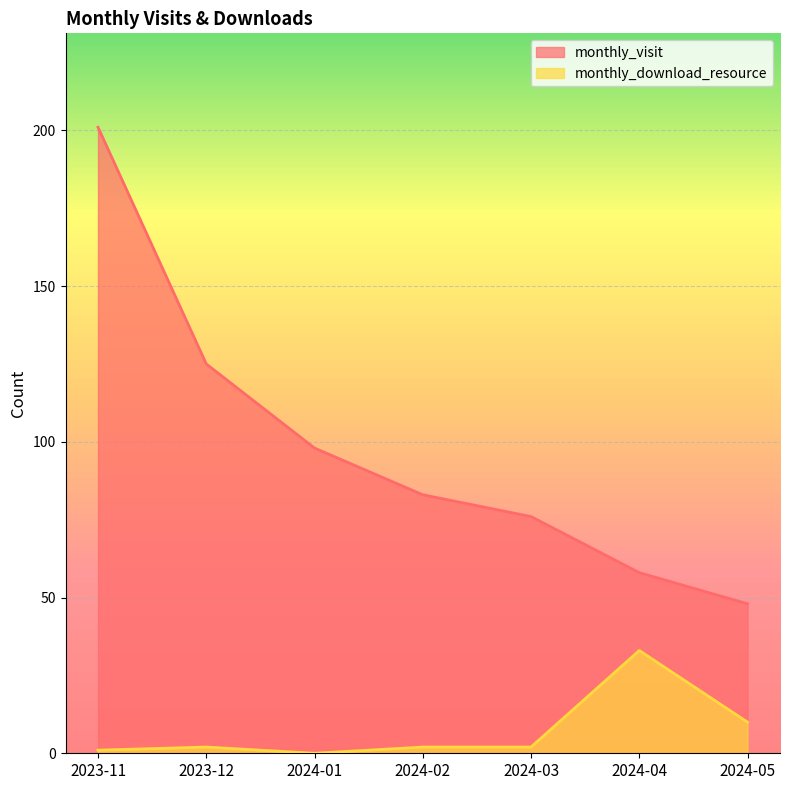

At how many categories does at least one series exceed 126?

1